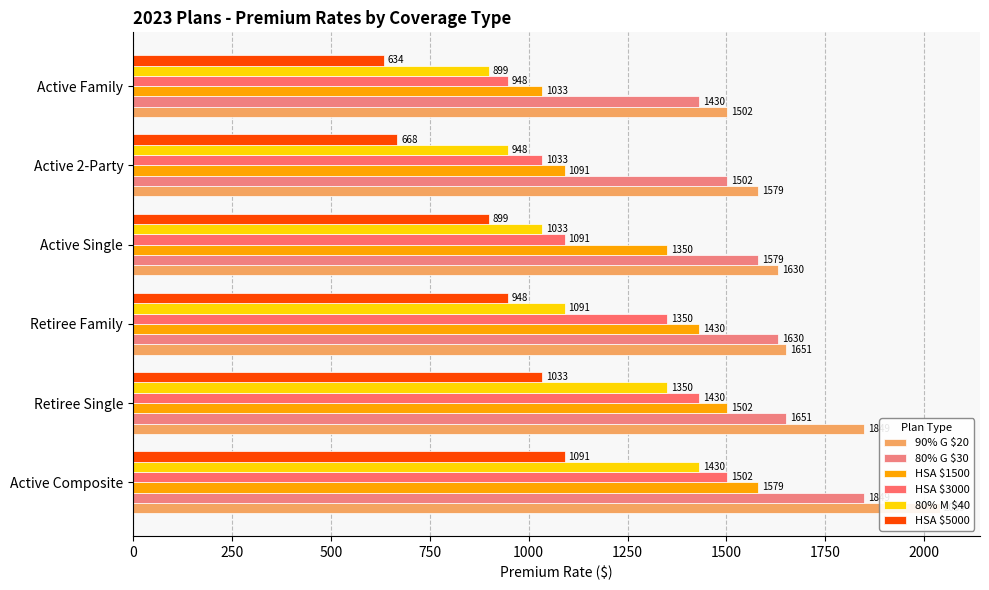

The value of HSA $1500 at Retiree Family is 590. True or false?

False